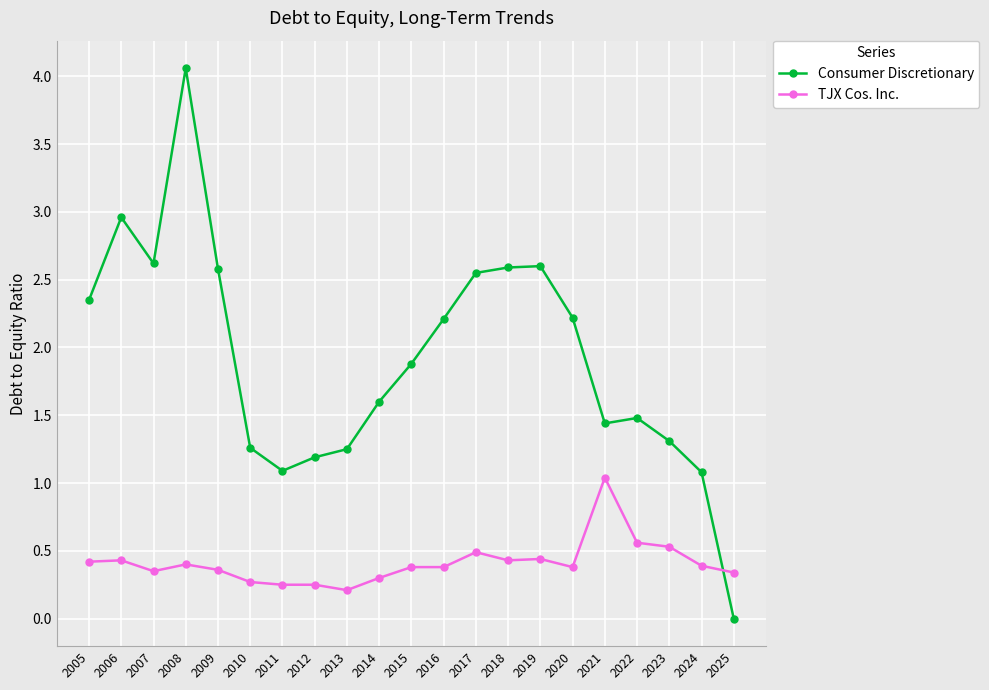

What are all the series names shown in the legend?

Consumer Discretionary, TJX Cos. Inc.